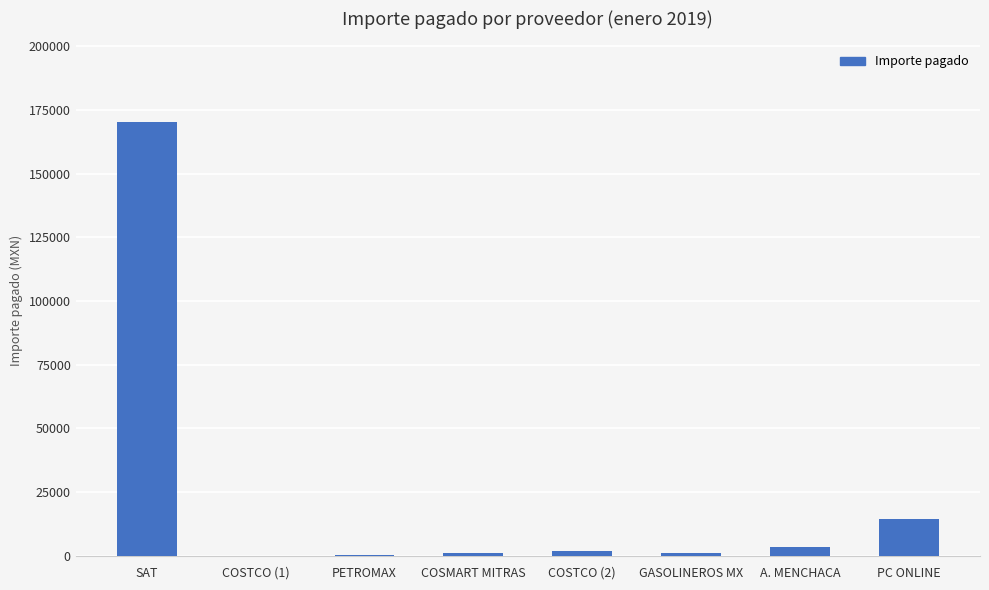

Which category has the highest value across all series?

SAT